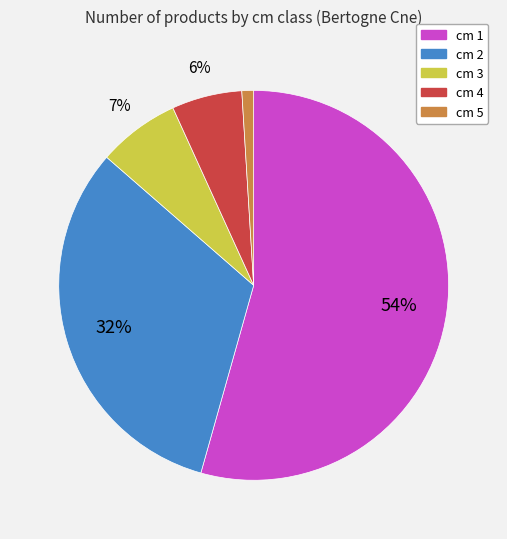

The cm 5 slice represents 10% of the pie. True or false?

False